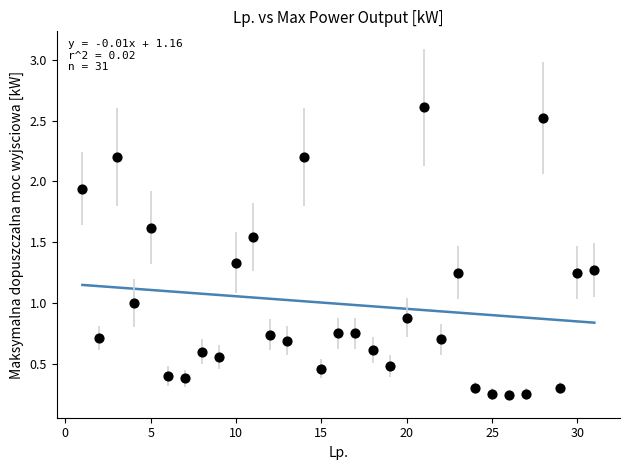

What is the range of X values (max minus min)?

30.0